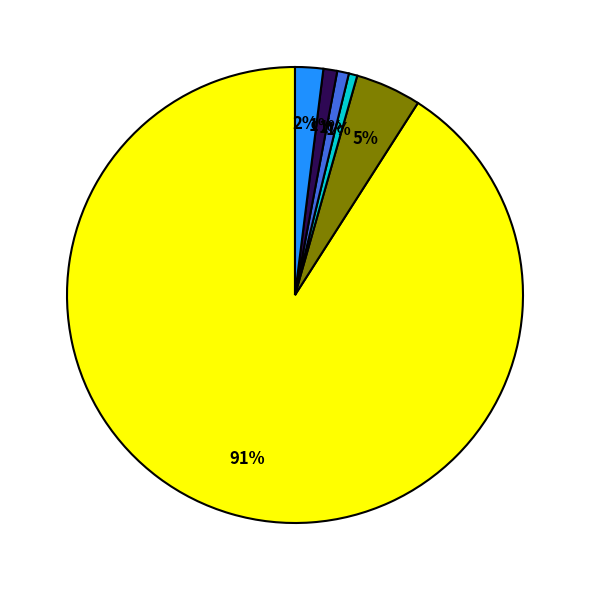

Is there a majority slice in this chart?

Yes